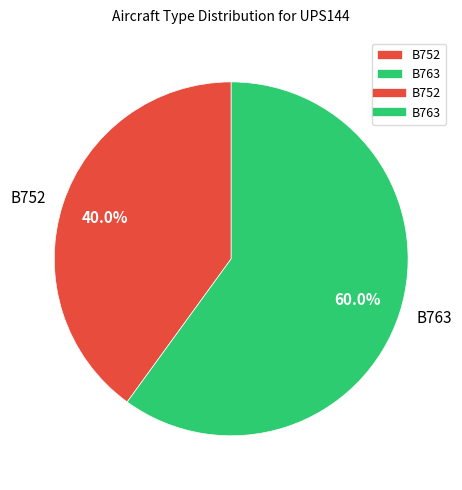

What is the total percentage of B752 and B763?

100.0%